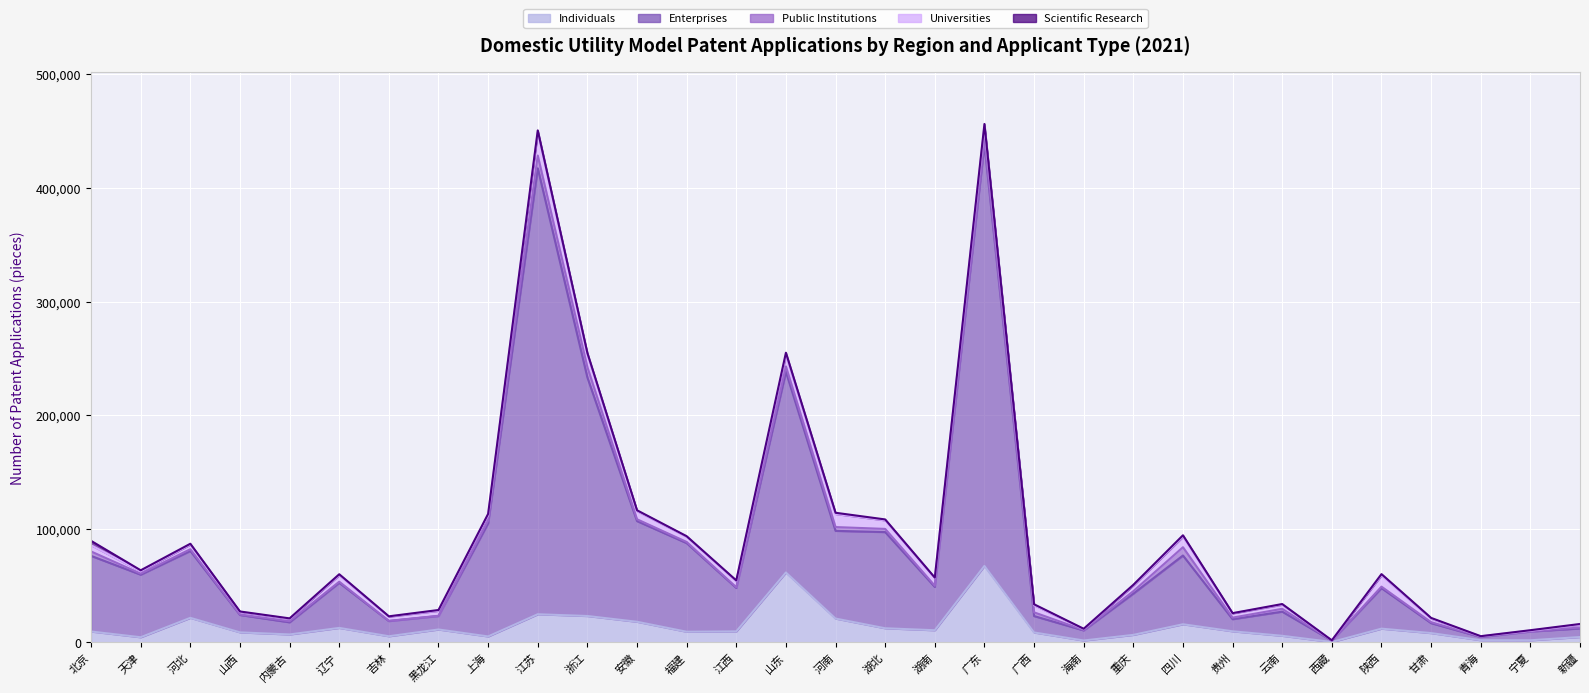

True or false: Public Institutions has more than 1 points higher than both neighbors.

True